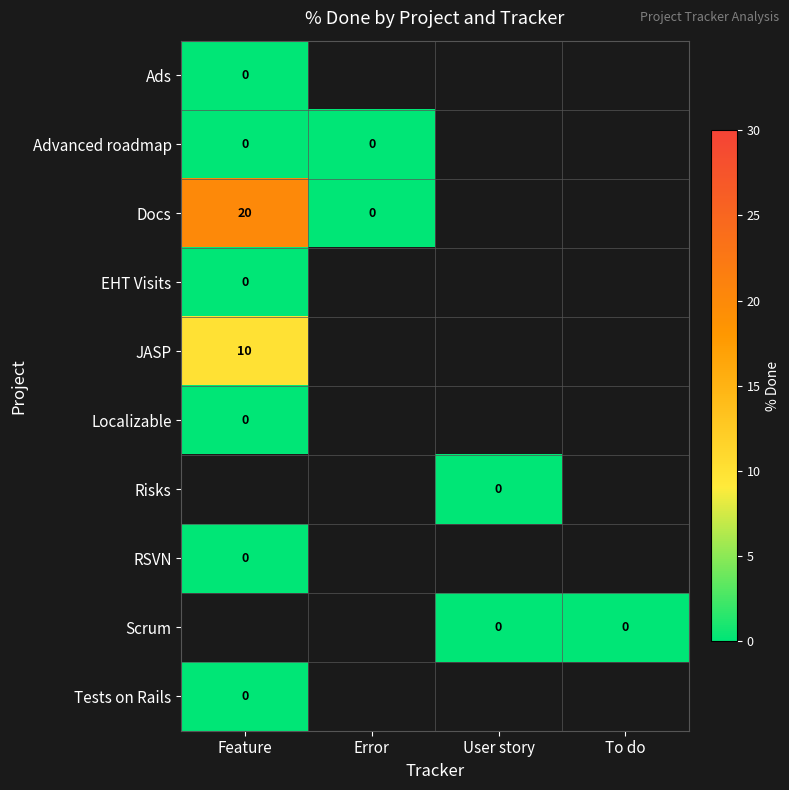

What is the difference between the Docs values at Feature and Error?

20